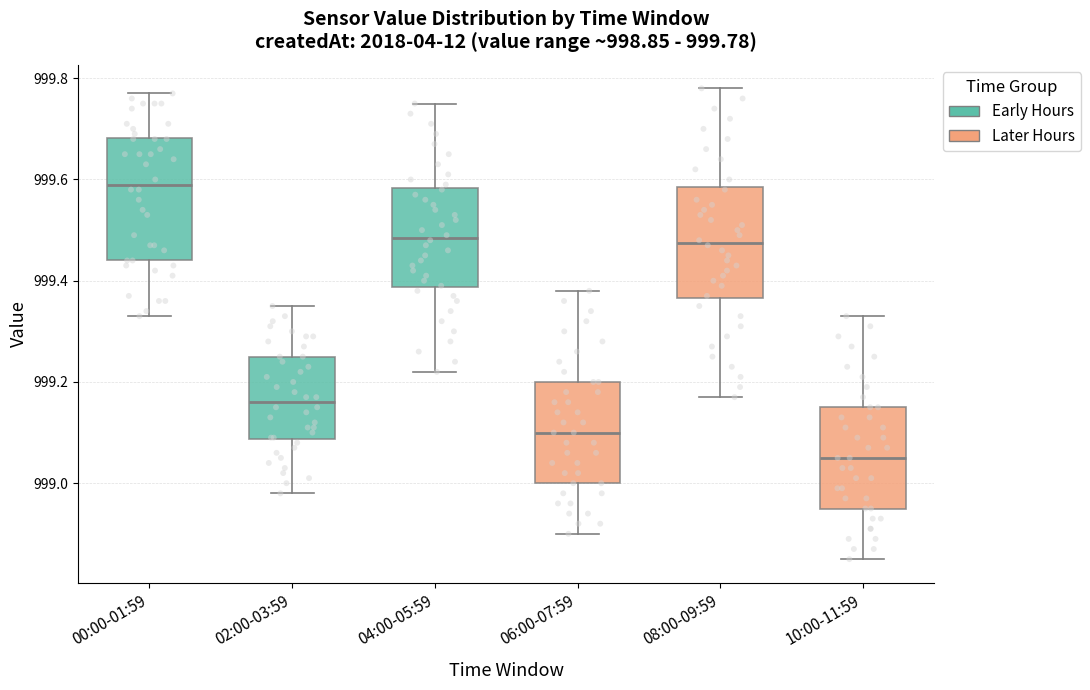

Which box's median line is the highest?

00:00-01:59